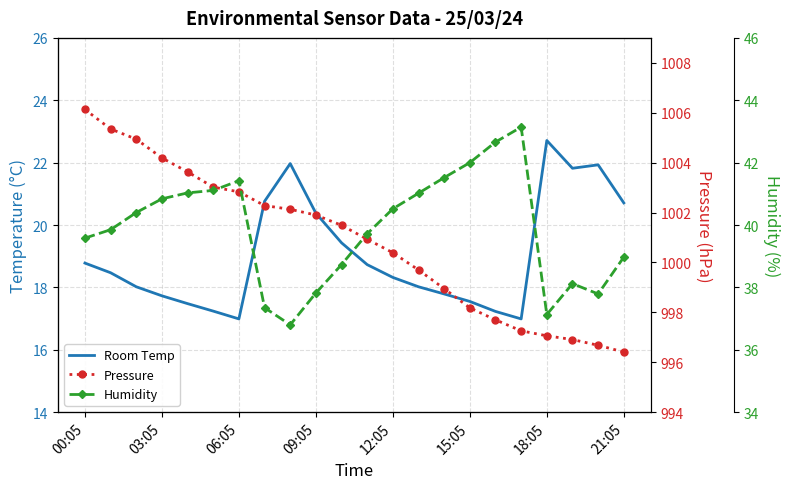

Is the value of Humidity at 18 greater than the value of Room Temp at 11?

Yes